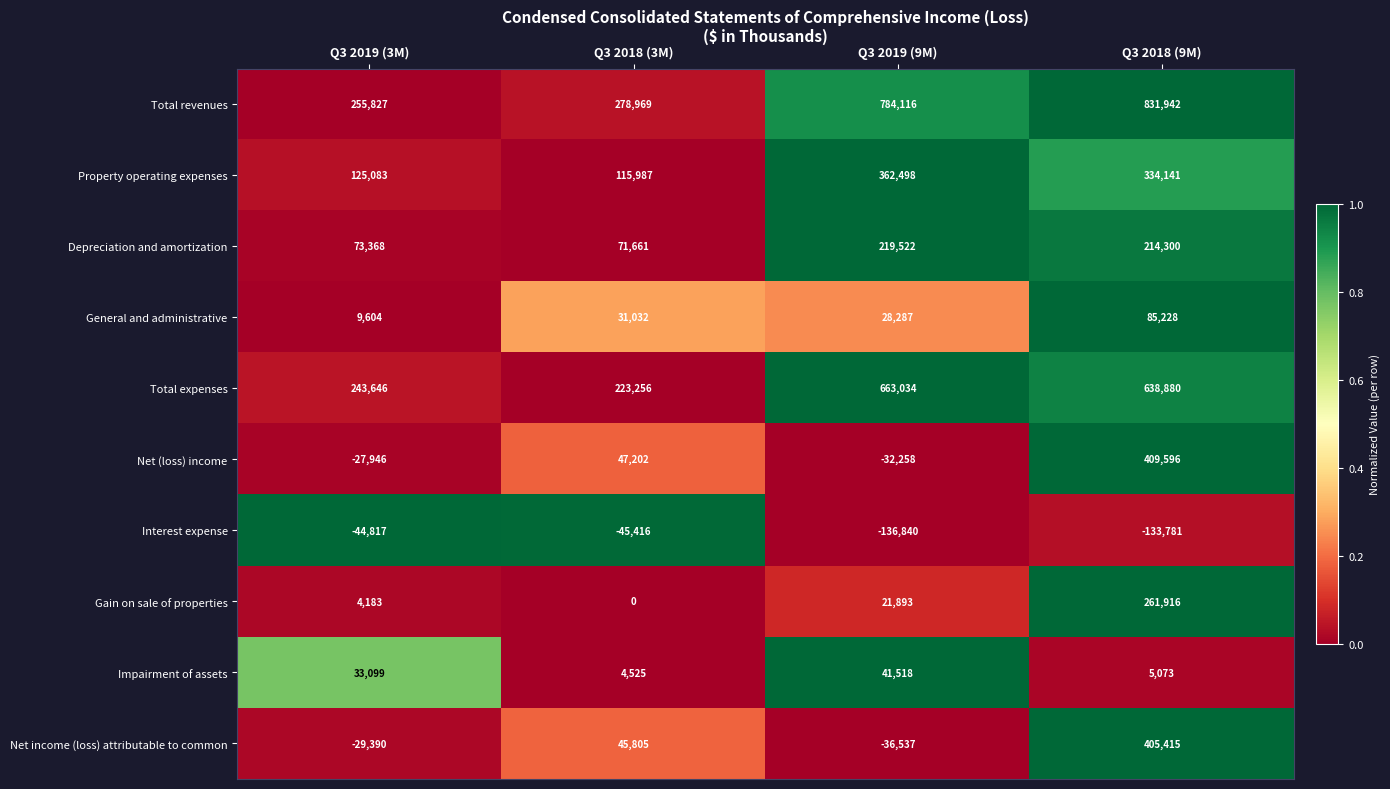

At which category is the sum across all series the highest?

Q3 2018 (9M)